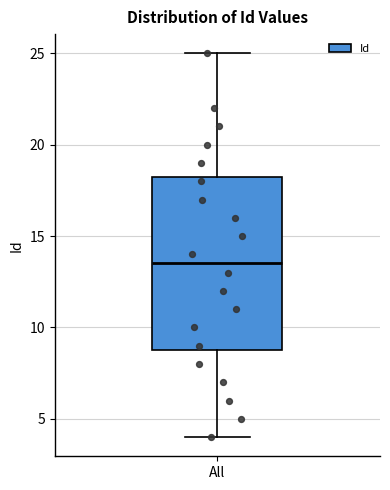

Where is the lower edge of the box for All on the y-axis? The values are not printed on the chart, so give them approximately, as read against the axis.

9.0